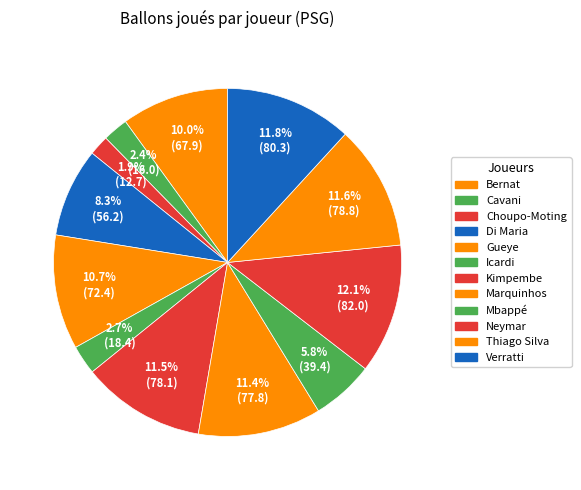

Is it true that Kimpembe is 11% of the pie?

True